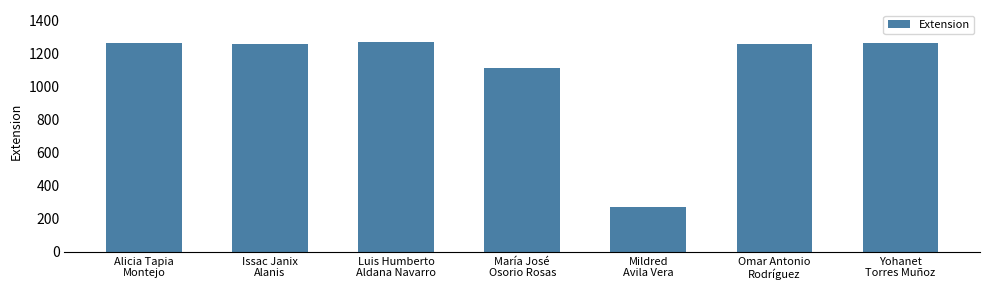

What is the difference between the second highest and second lowest values?

150